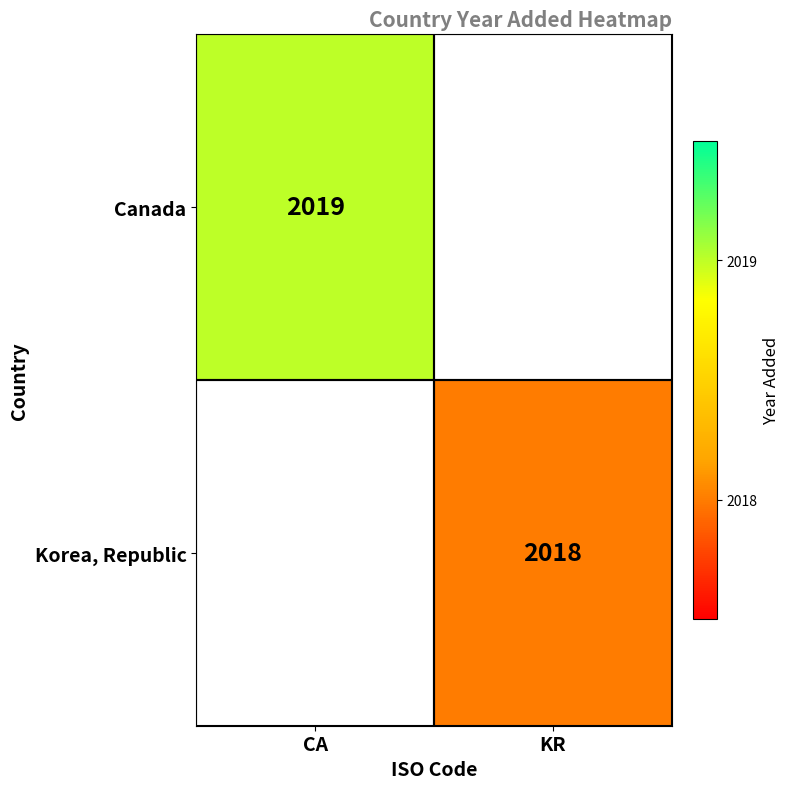

At how many categories does at least one series exceed 2018?

1